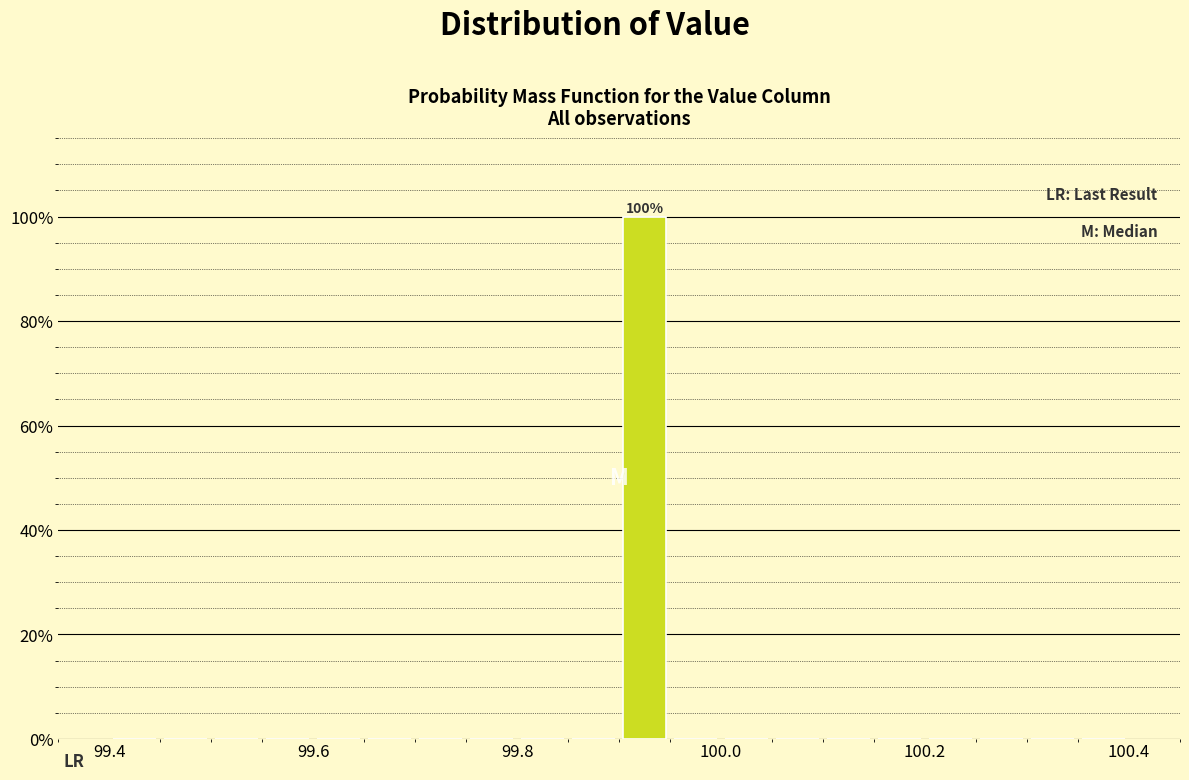

Around what value on the x-axis is the tallest bar? Give the approximate position of its centre, as read against the axis.

99.92